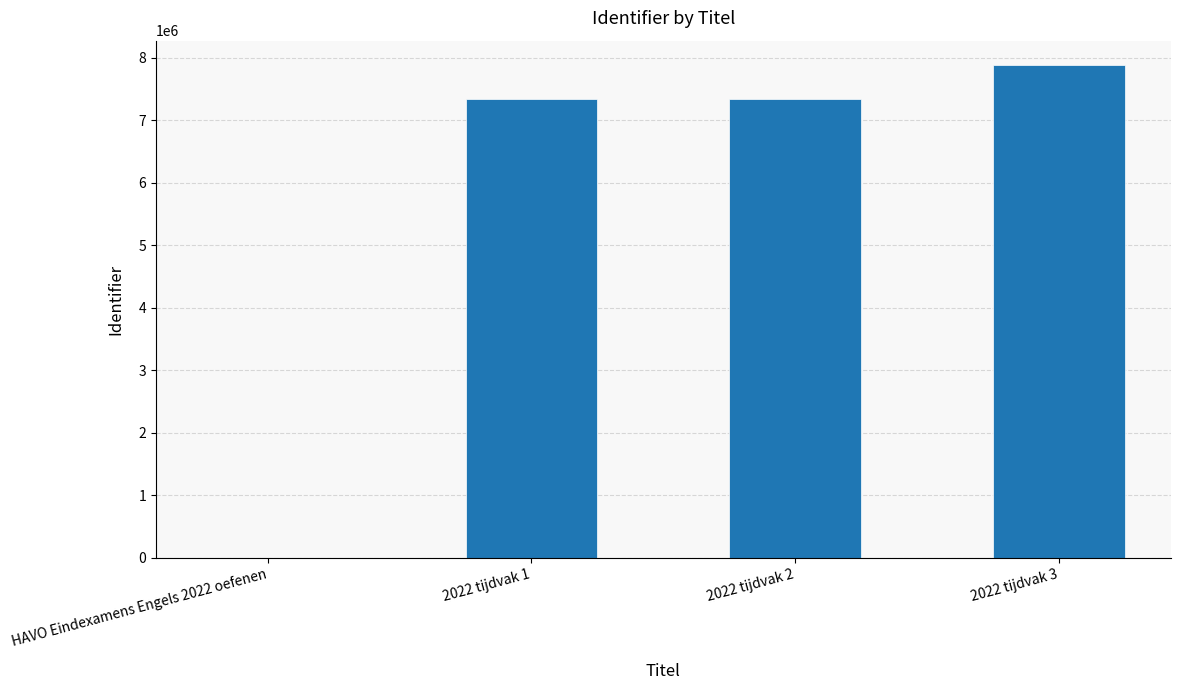

What is the sum of all values?

22568427